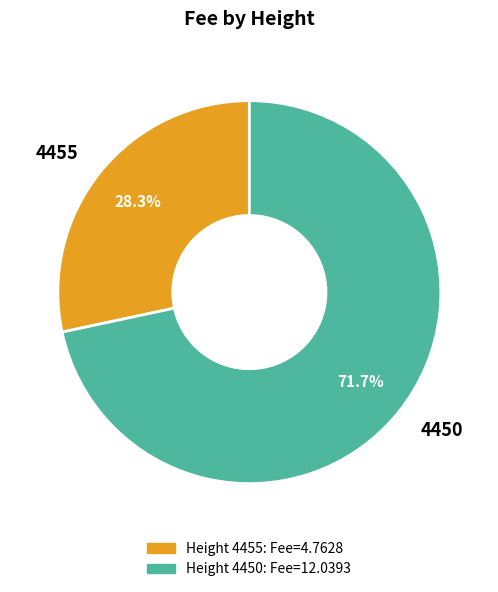

Combined, what portion of the pie is 4450 and 4455?

100.0%